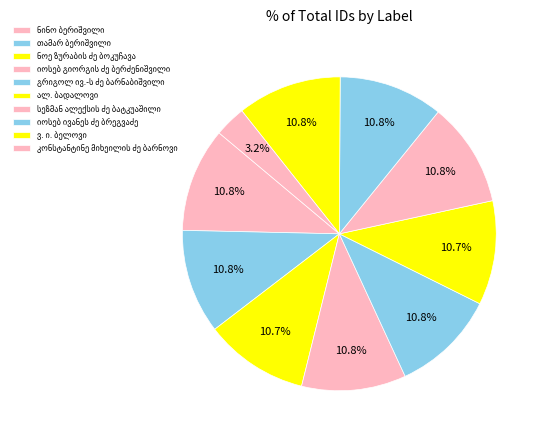

Between კონსტანტინე მიხეილის ძე ბარნოვი and ნოე ზურაბის ძე ბოკუჩავა, which is larger?

ნოე ზურაბის ძე ბოკუჩავა